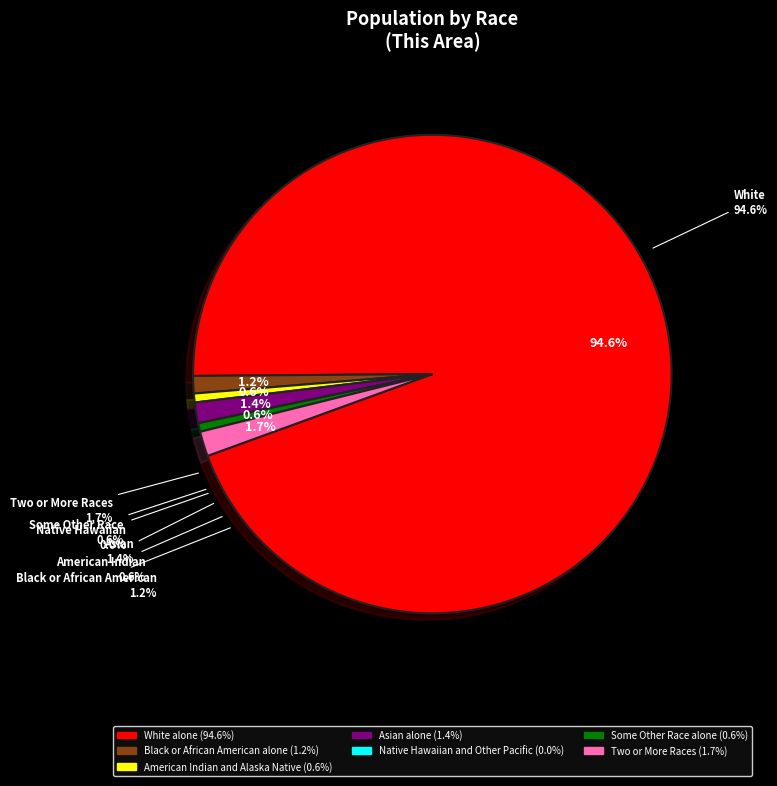

Combined, do Asian alone and Two or More Races account for over 50%?

No